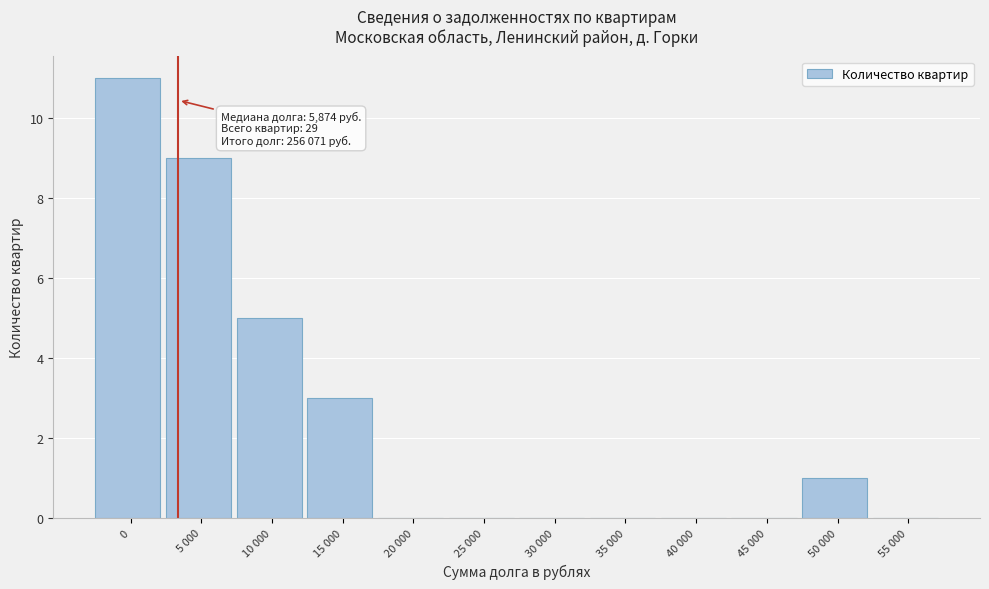

Reading left to right, list all the values displayed in this chart.

0=11	5 000=9	10 000=5	15 000=3	20 000=0	25 000=0	30 000=0	35 000=0	40 000=0	45 000=0	50 000=1	55 000=0